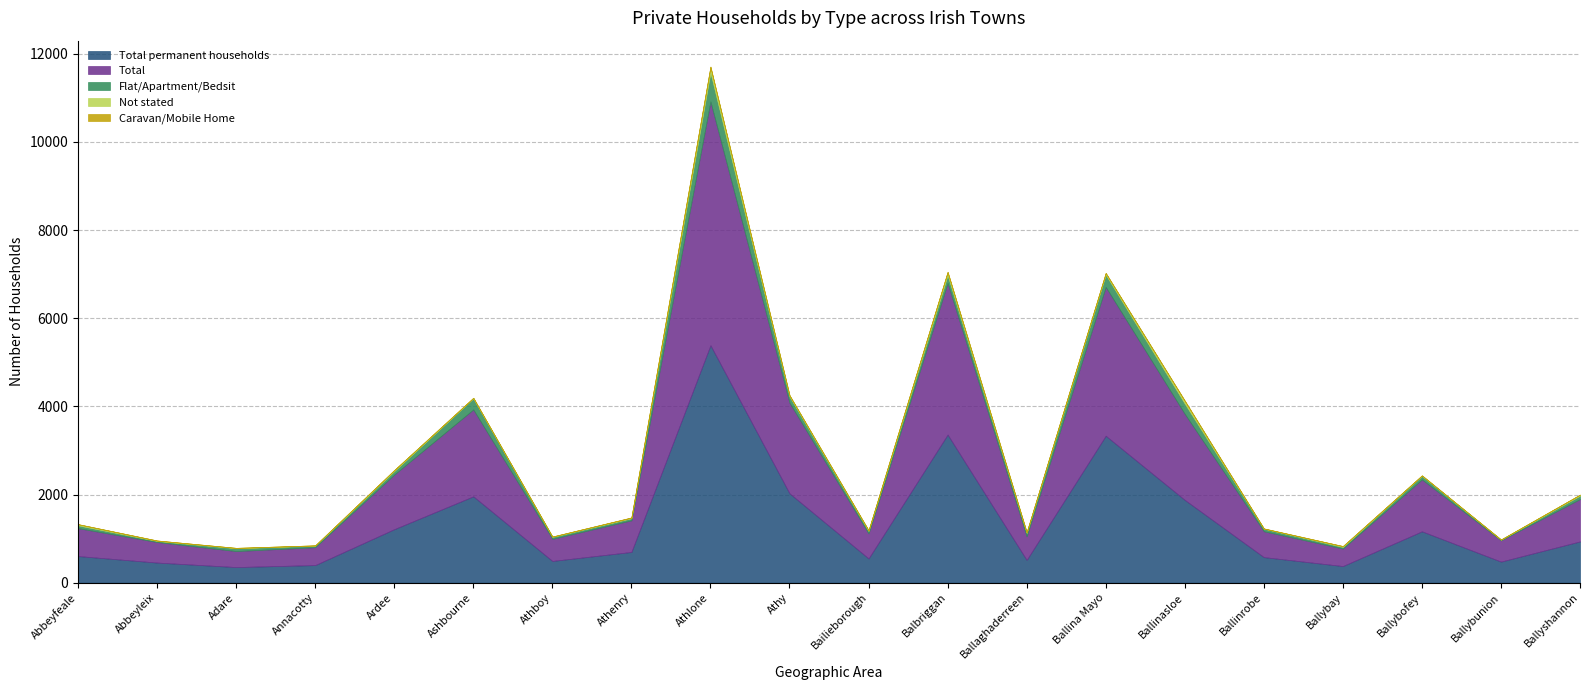

Which series has the largest range (max minus min)?

Total